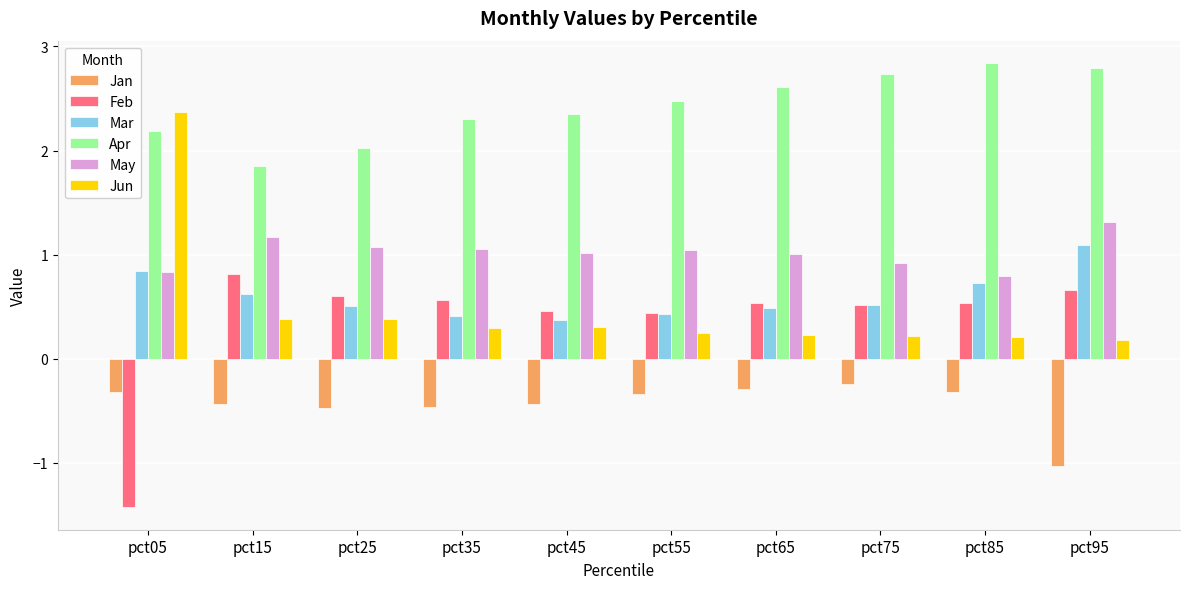

The value of Mar at pct05 is 1.2. True or false?

False